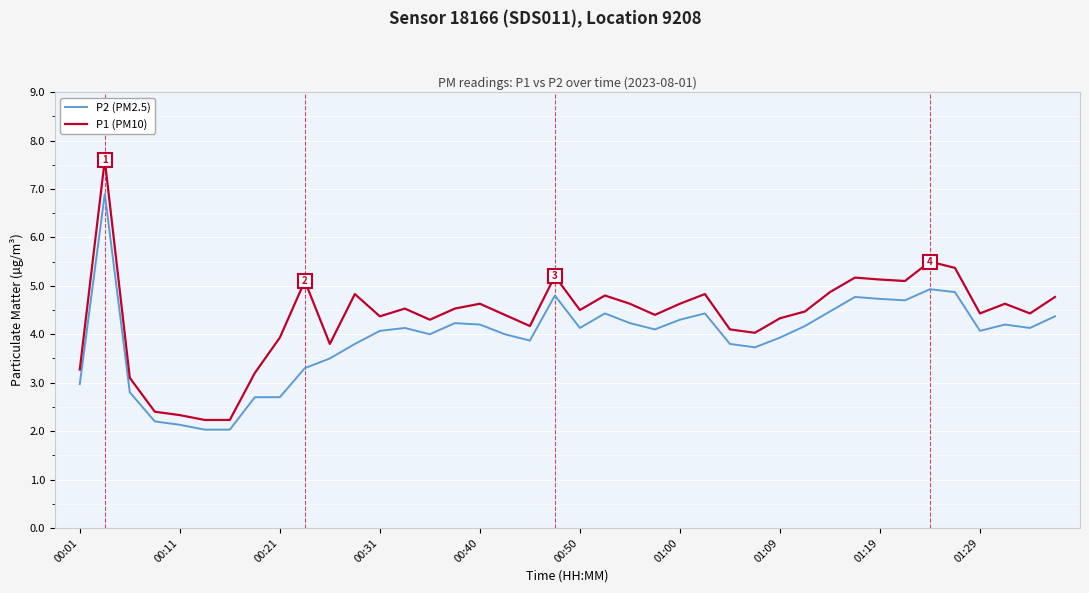

True or false: P2 (PM2.5) and P1 (PM10) intersect in this chart.

False